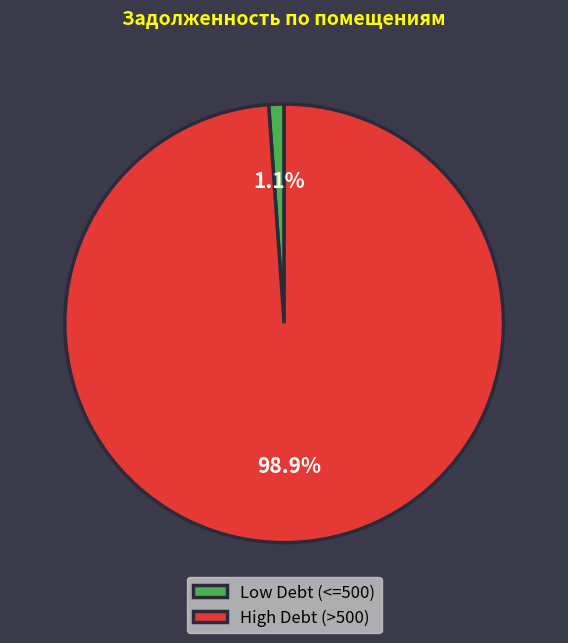

Rank the categories by value from highest to lowest.

High Debt (>500), Low Debt (<=500)